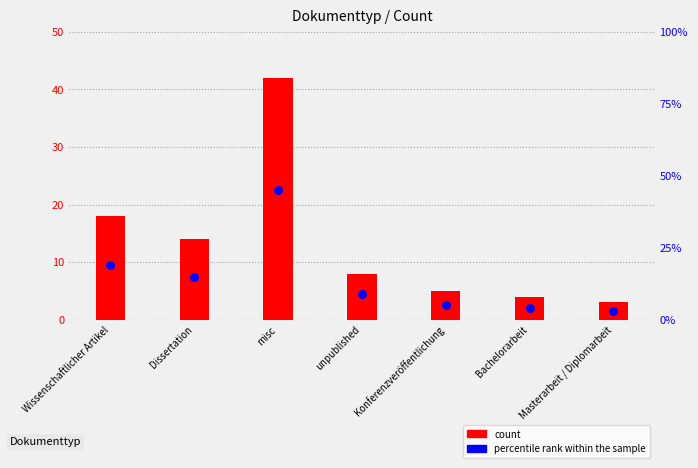

Which series reaches the maximum Y coordinate?

count